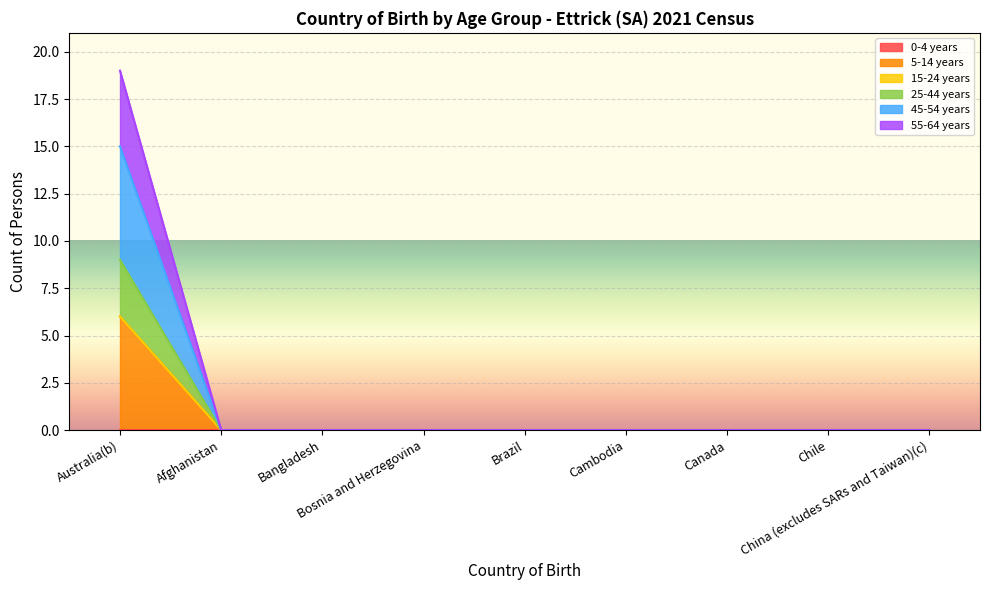

True or false: 25-44 years and 5-14 years cross at least once.

False